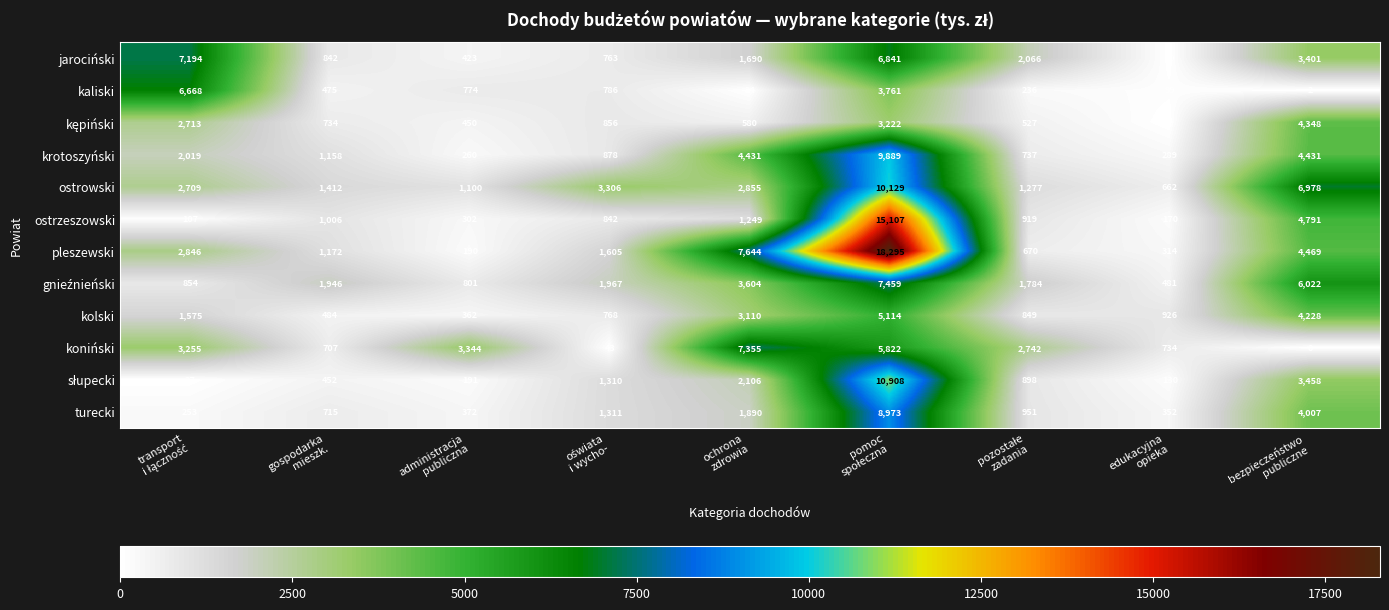

Which series has the largest total across all categories?

pleszewski